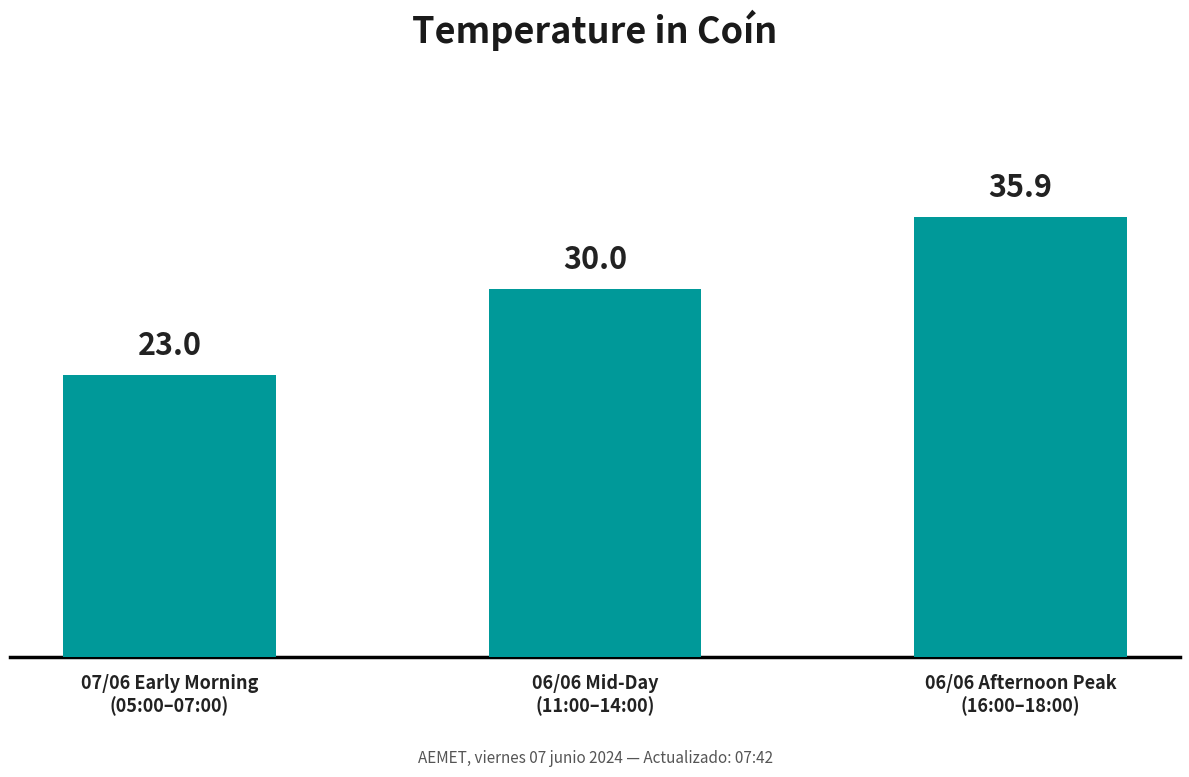

The value at 06/06 Afternoon Peak
(16:00–18:00) is 35.9. True or false?

True